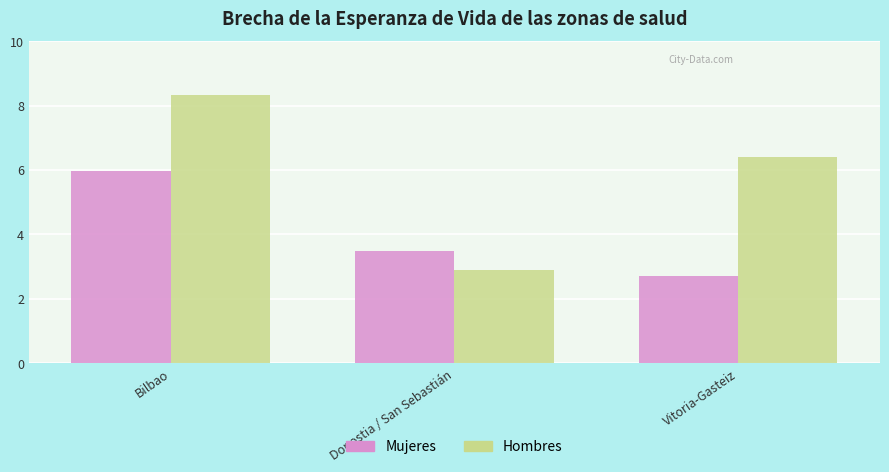

Is the value of Mujeres at Vitoria-Gasteiz greater than the value of Hombres at Bilbao?

No